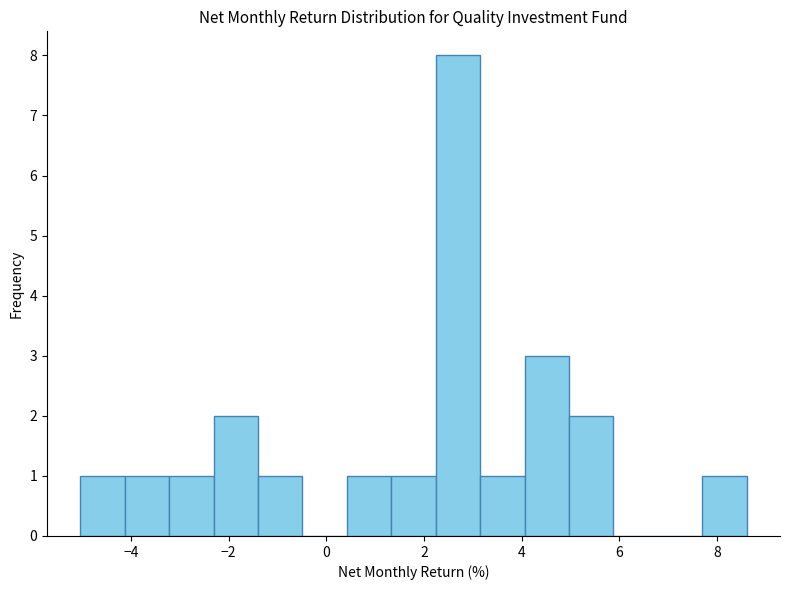

Reading left to right, list every bar in this chart as the range it spans on the x-axis followed by its height. Neither the bar edges nor the heights are printed on the chart, so give them approximately, as read against the axes.

-5.0 to -4.2: 1
-4.2 to -3.2: 1
-3.2 to -2.4: 1
-2.4 to -1.4: 2
-1.4 to -0.4: 1
-0.4 to 0.4: 0
0.4 to 1.4: 1
1.4 to 2.2: 1
2.2 to 3.2: 8
3.2 to 4.0: 1
4.0 to 5.0: 3
5.0 to 5.8: 2
5.8 to 6.8: 0
6.8 to 7.8: 0
7.8 to 8.6: 1